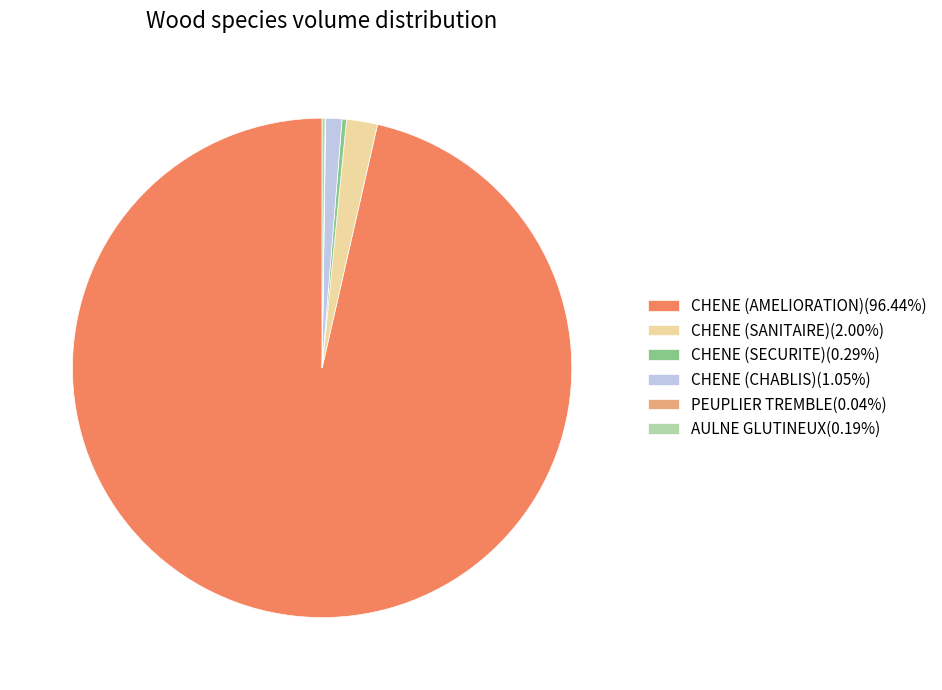

Is there any slice that represents more than half of the pie?

Yes